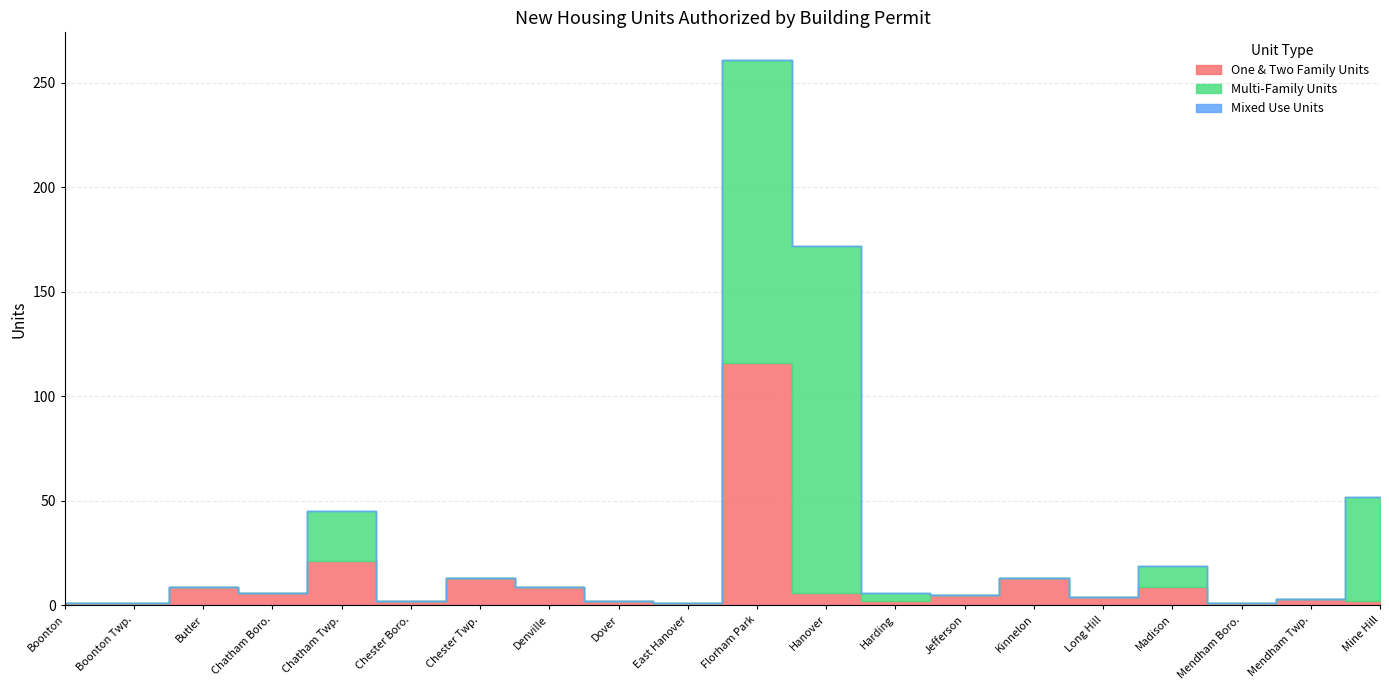

True or false: Mixed Use Units and One & Two Family Units intersect in this chart.

False